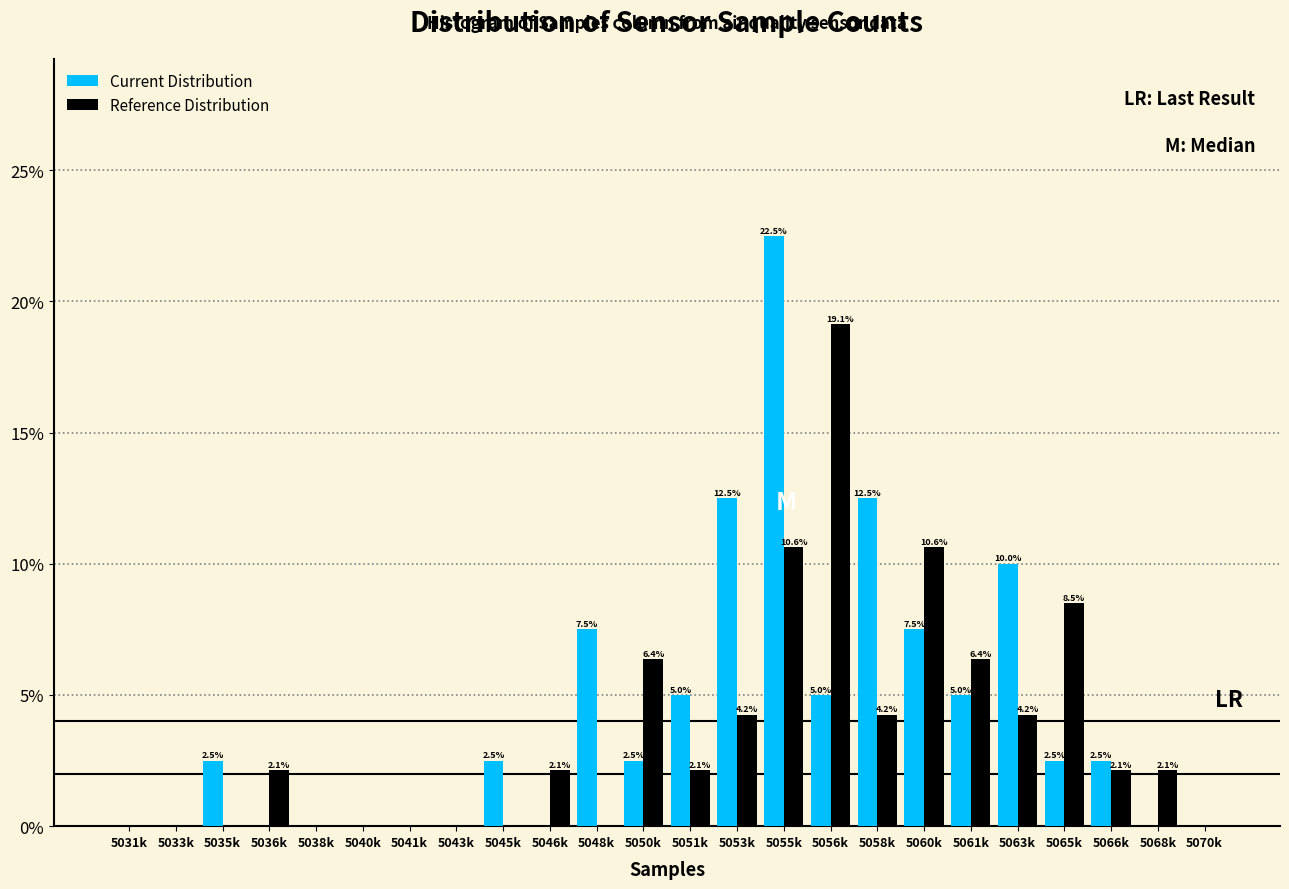

At which label does Reference Distribution reach its peak?

5056k